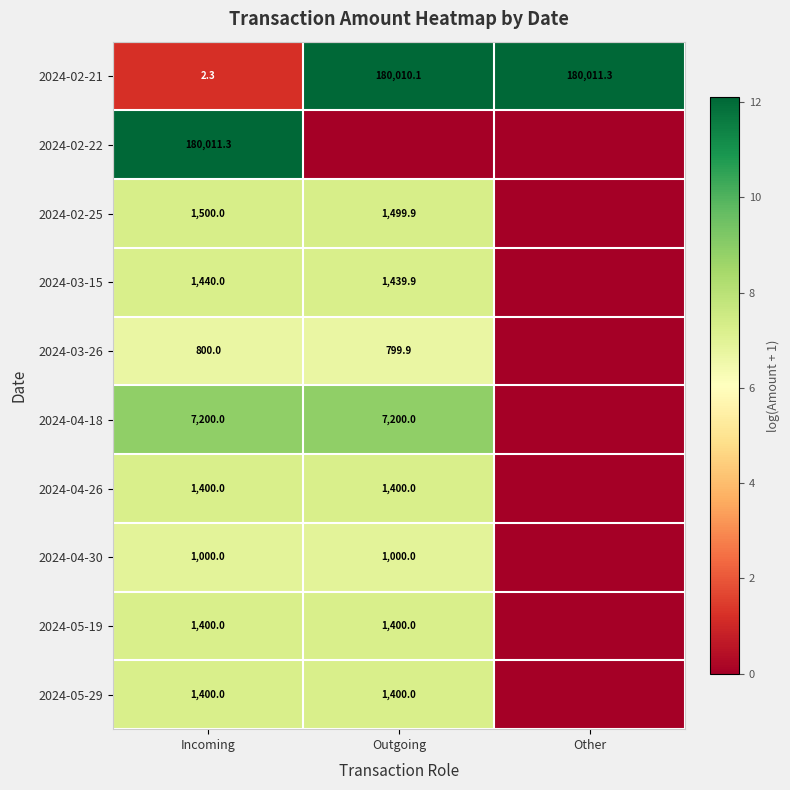

How many distinct data groups are displayed?

10